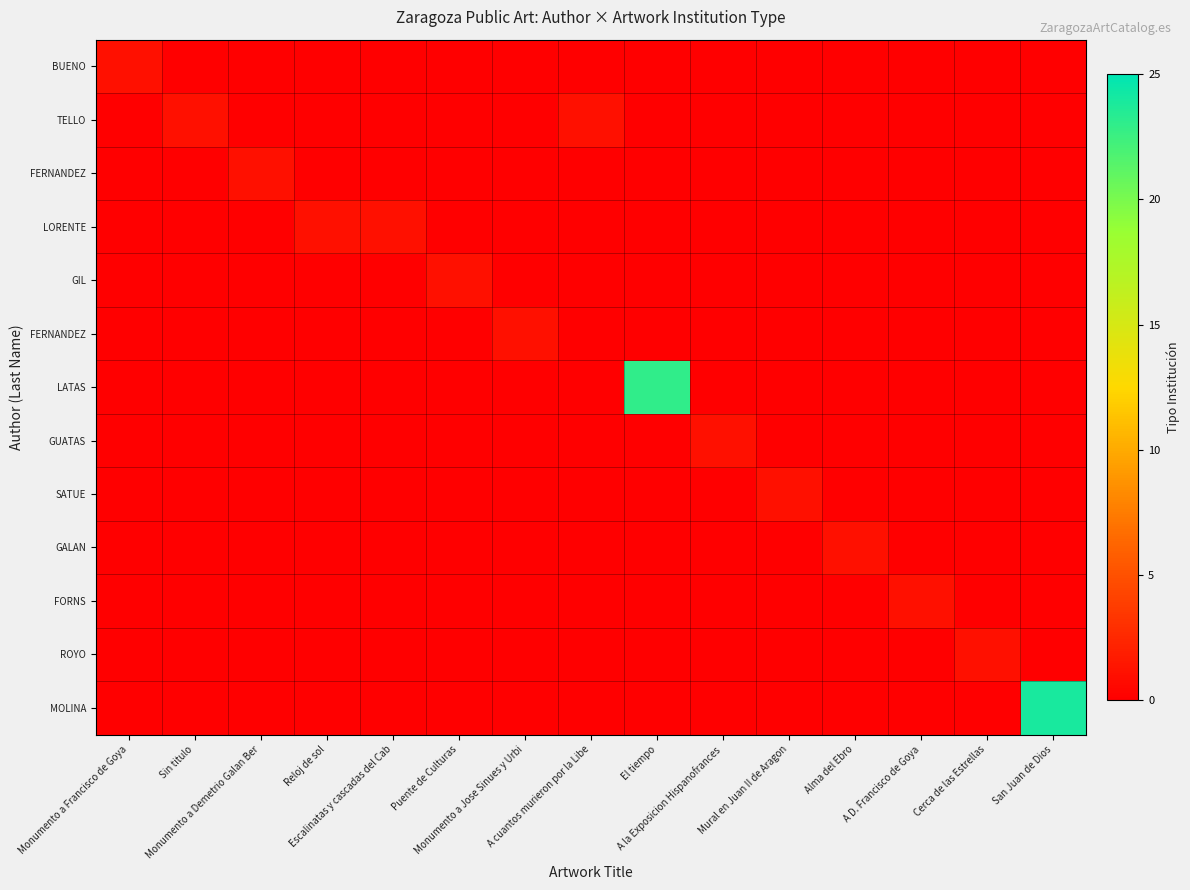

At how many categories does at least one series exceed 6?

2